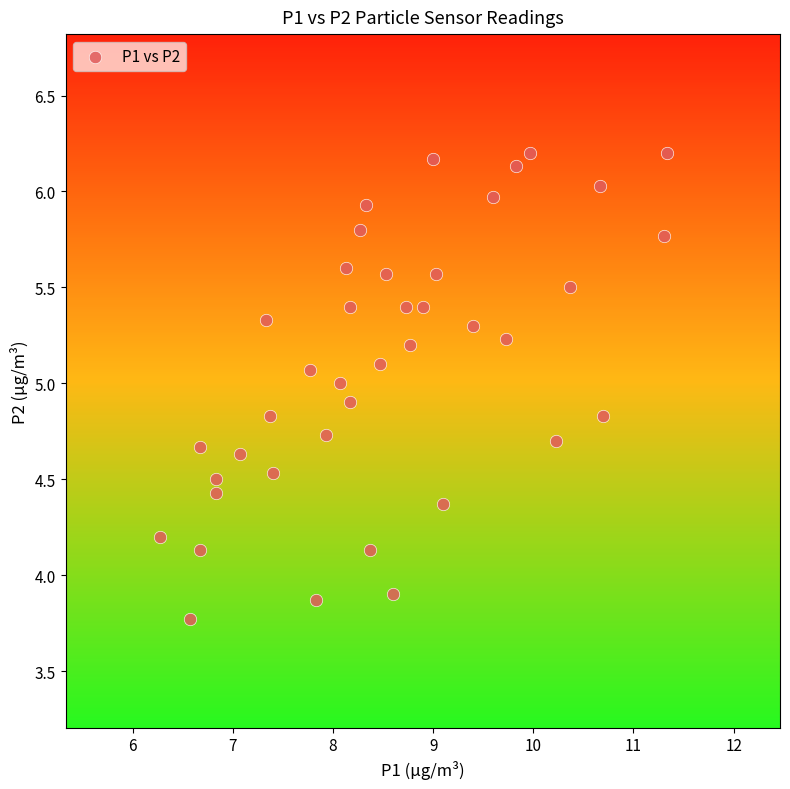

What is the range of Y values (max minus min)?

2.4